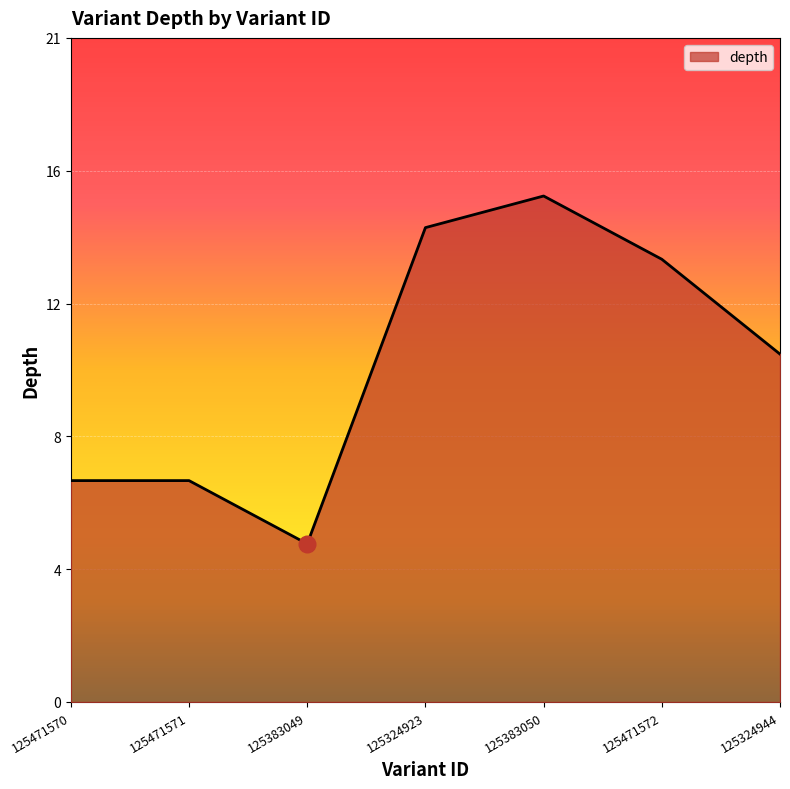

Does the chart display data point markers on the line(s)?

No